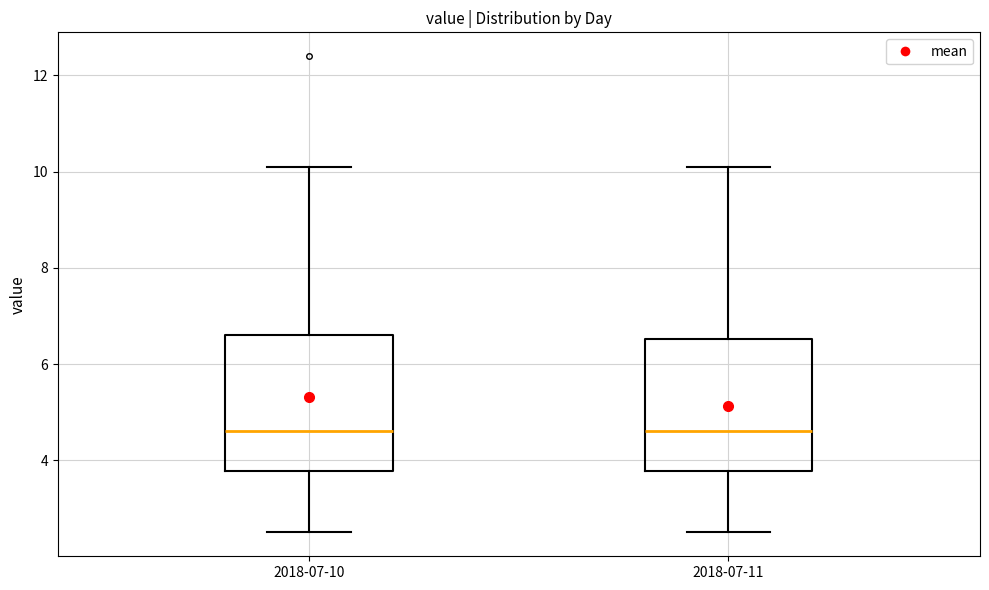

Reading left to right, read every box against the y-axis: the position of its median line, the range the box covers, and the ends of its whiskers. The values are not printed on the chart, so give them approximately, as read against the axis.

2018-07-10: median 4.6, box 3.8 to 6.6, whiskers 2.6 to 10.2
2018-07-11: median 4.6, box 3.8 to 6.6, whiskers 2.6 to 10.2